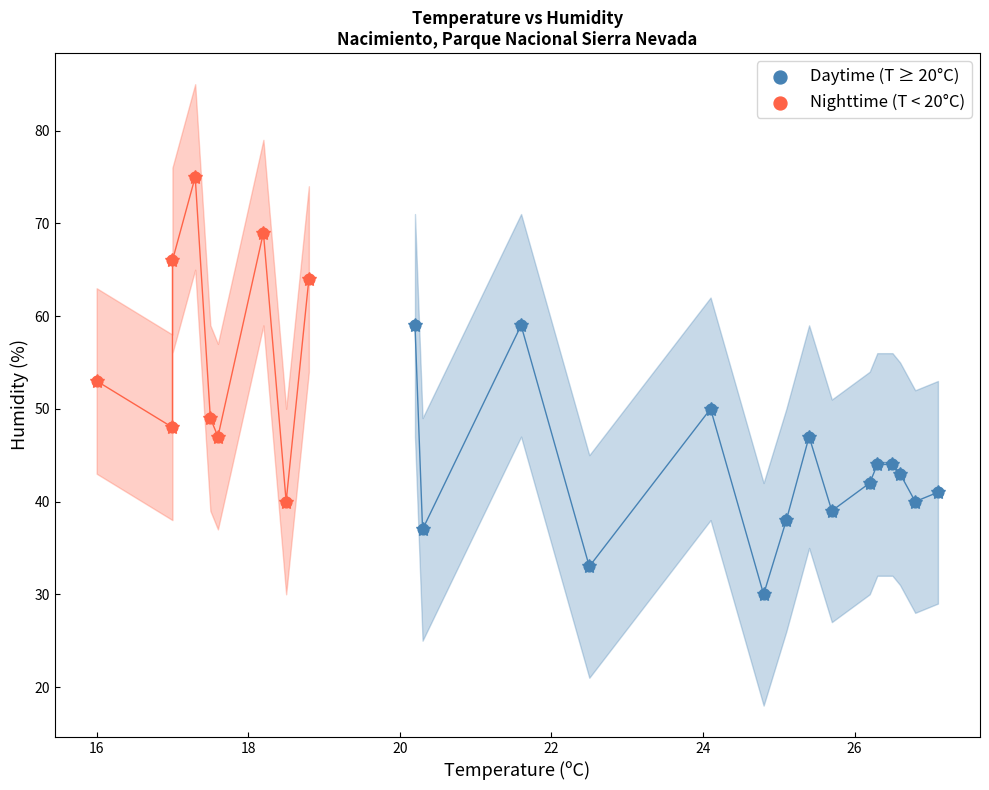

Which series has the widest spread of Y values?

Nighttime (T < 20°C)